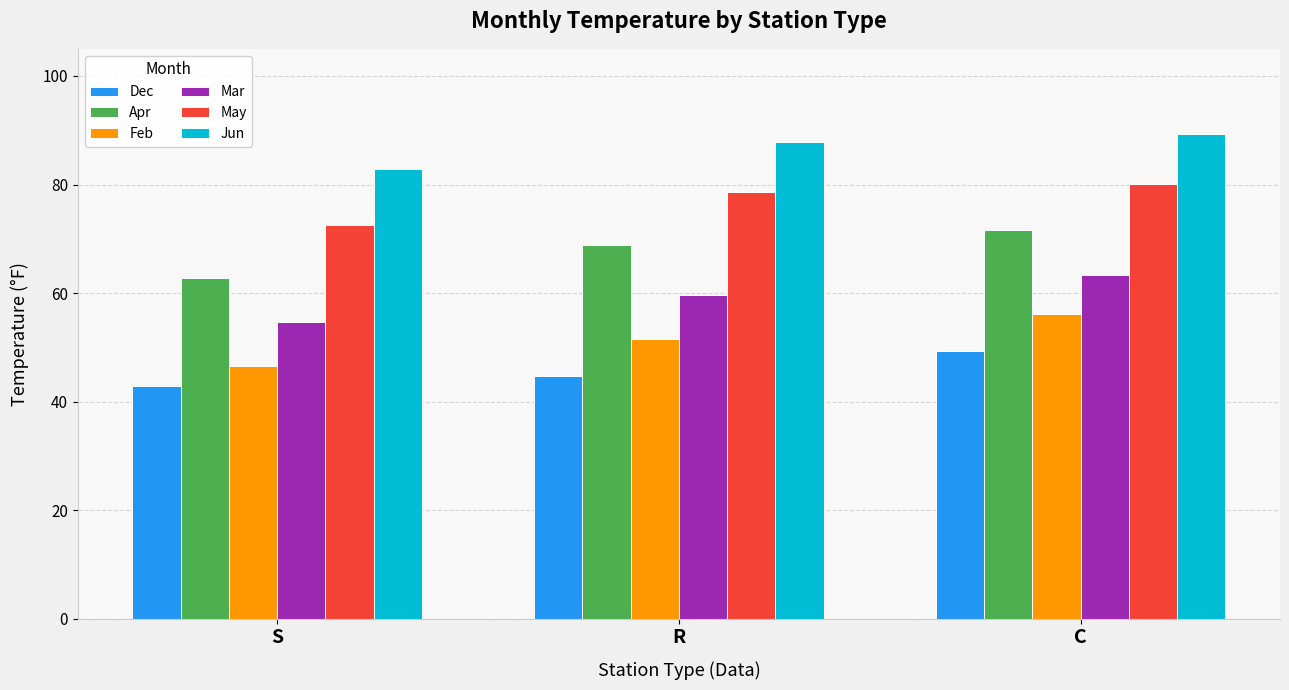

What position from the left is S?

1